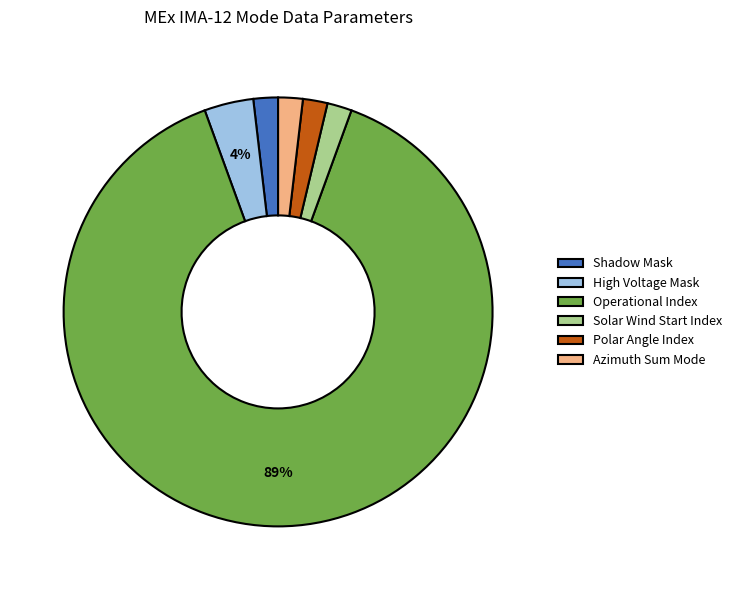

What is the majority slice?

Operational Index